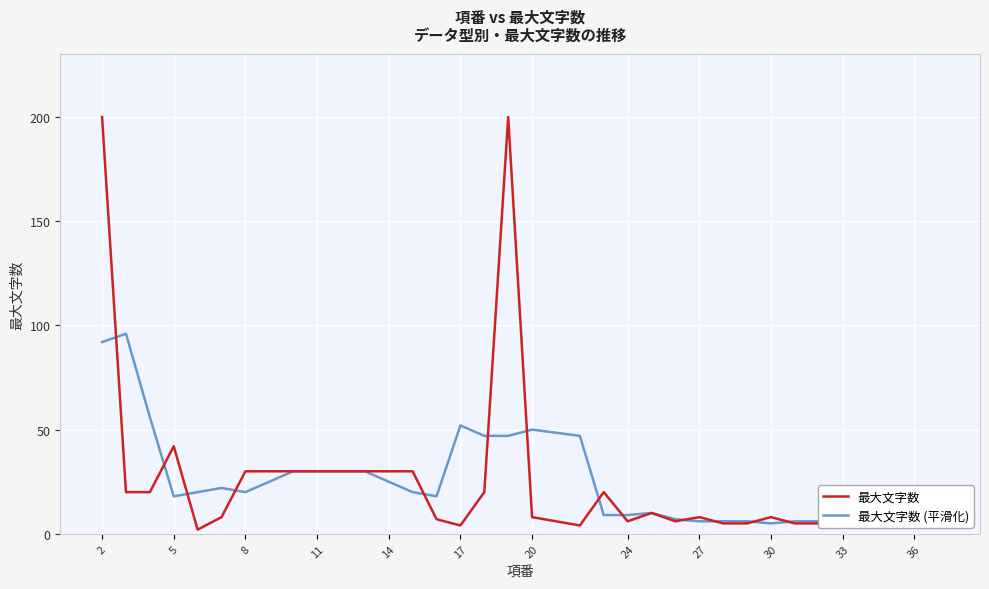

True or false: 最大文字数 has a value of 10 at 8.

False